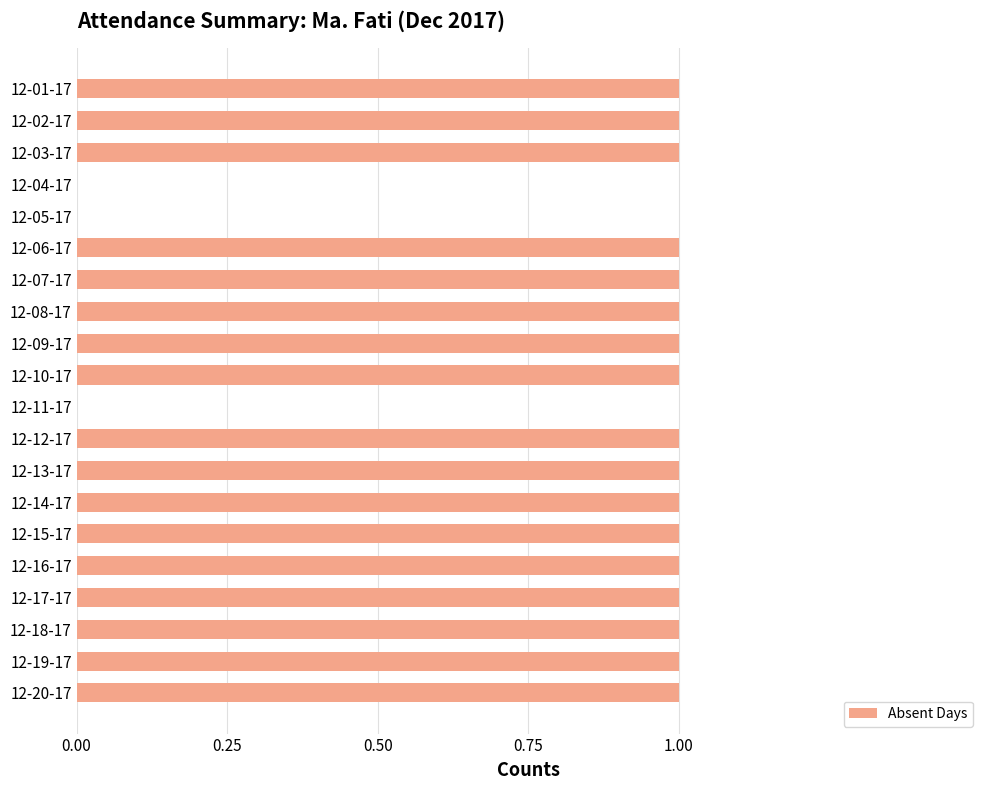

Are the bars grouped side by side (vs. stacked)?

No